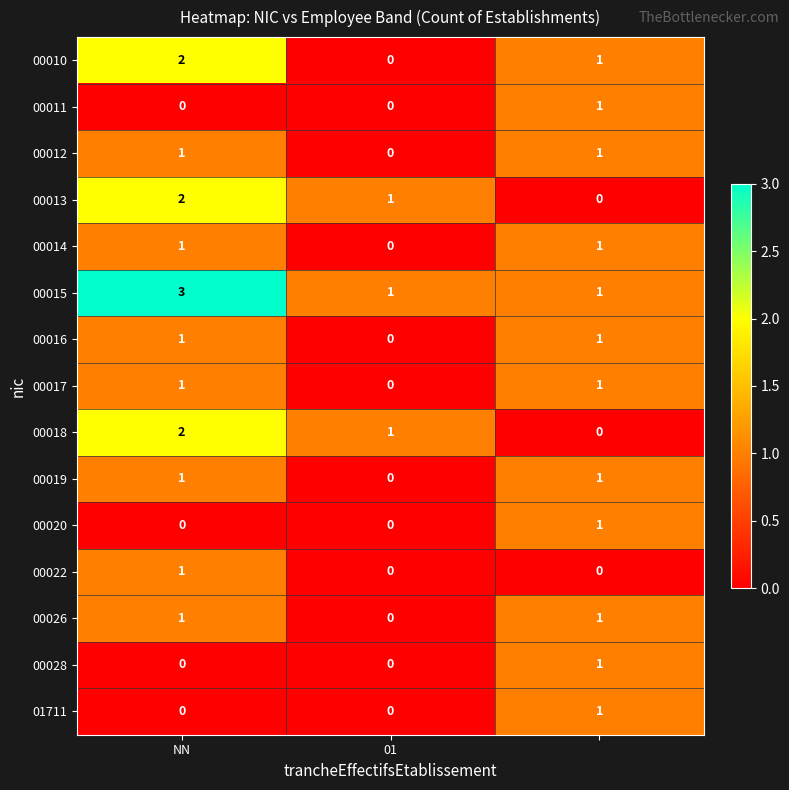

What is the maximum value shown in the chart?

3